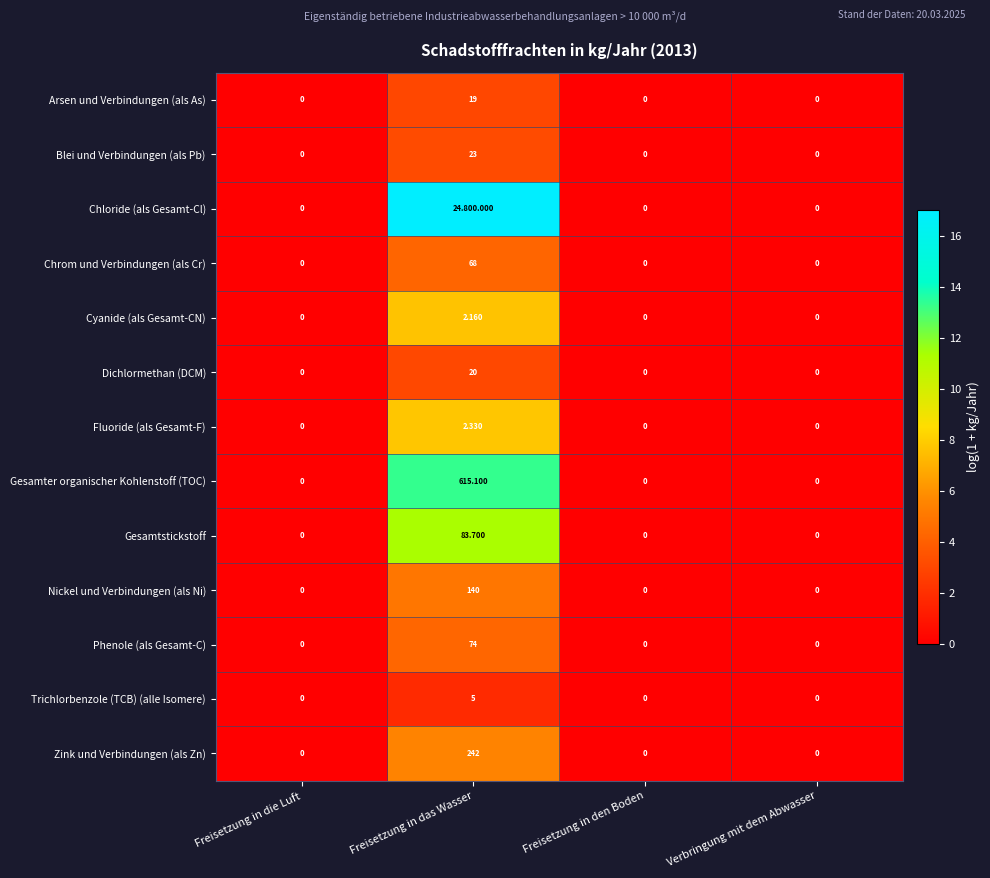

Which category has the highest value in the Arsen und Verbindungen (als As) series?

Freisetzung in das Wasser